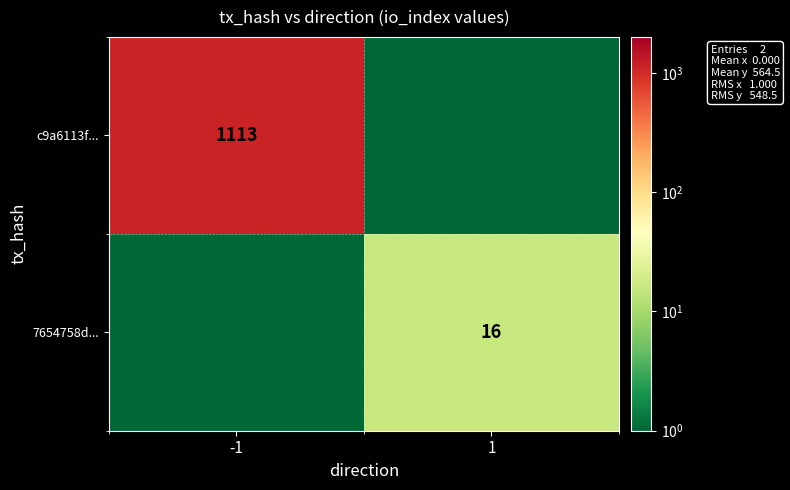

Is the value of c9a6113f... at -1 greater than the value of 7654758d... at 1?

Yes